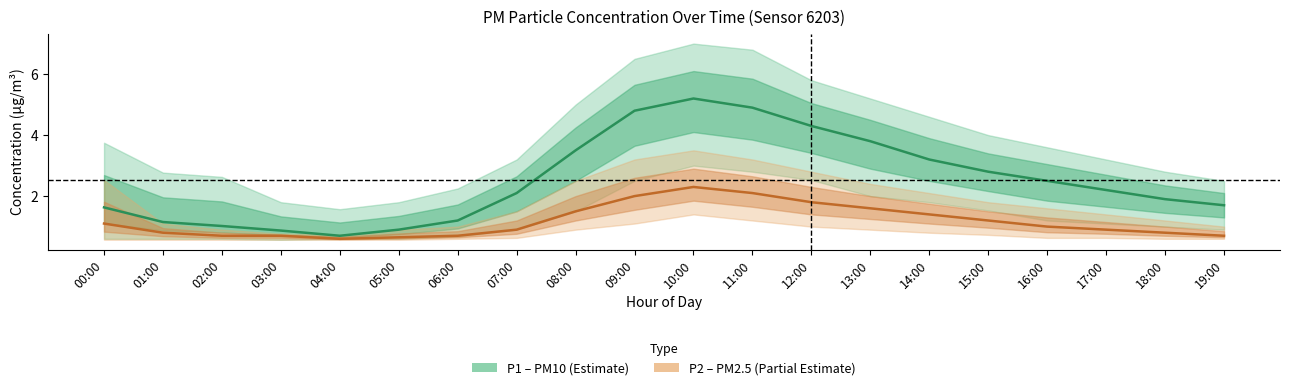

Rank the categories by P1 center value from lowest to highest.

04:00, 03:00, 05:00, 02:00, 01:00, 06:00, 00:00, 19:00, 18:00, 07:00, 17:00, 16:00, 15:00, 14:00, 08:00, 13:00, 12:00, 09:00, 11:00, 10:00